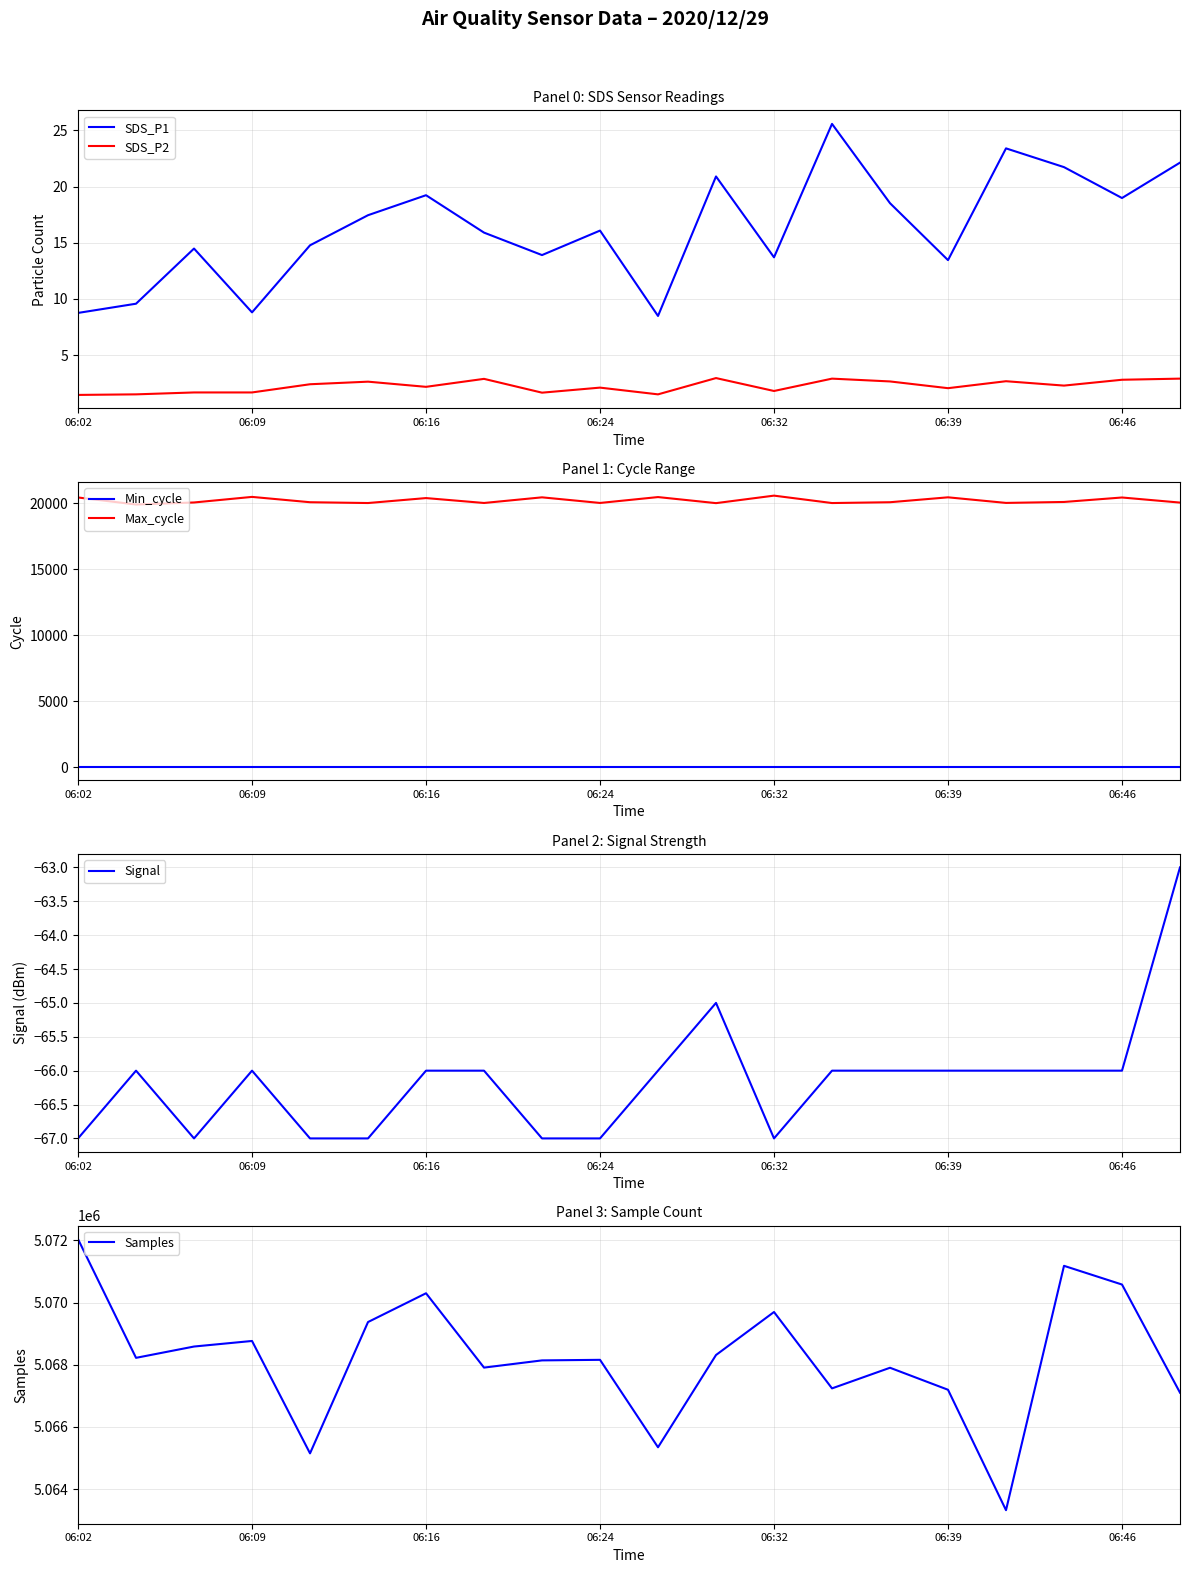

Is it true that SDS_P1 equals 12.9 at 06:02?

False